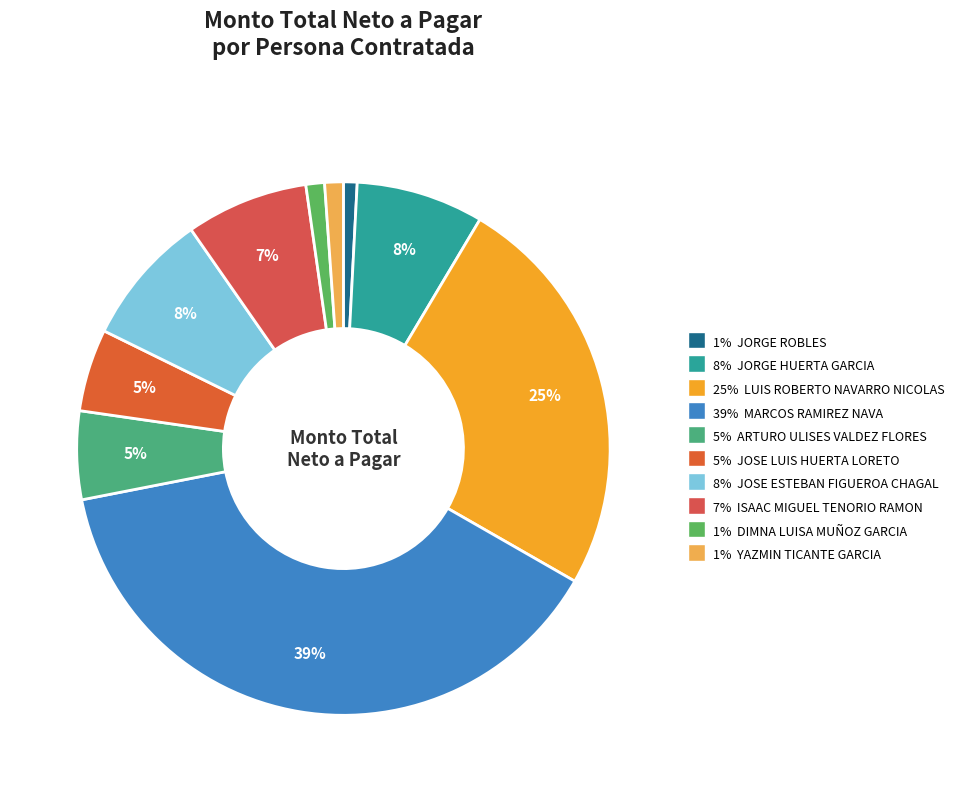

Rank the categories by value from highest to lowest.

MARCOS RAMIREZ NAVA, LUIS ROBERTO NAVARRO NICOLAS, JOSE ESTEBAN FIGUEROA CHAGAL, JORGE HUERTA GARCIA, ISAAC MIGUEL TENORIO RAMON, ARTURO ULISES VALDEZ FLORES, JOSE LUIS HUERTA LORETO, DIMNA LUISA MUÑOZ GARCIA, YAZMIN TICANTE GARCIA, JORGE ROBLES